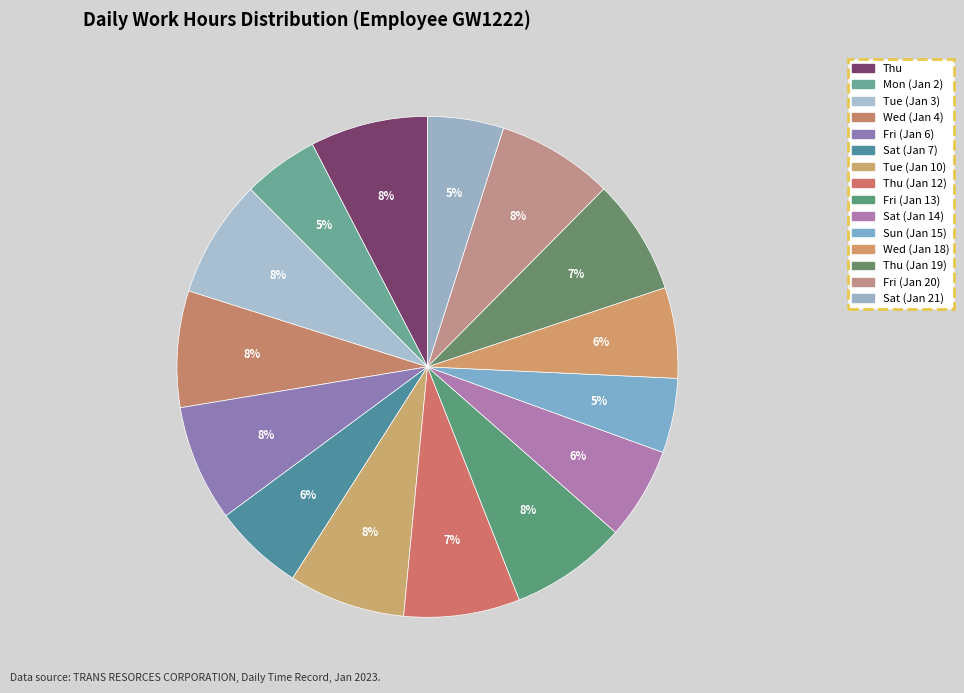

Count the number of slices in the pie.

15